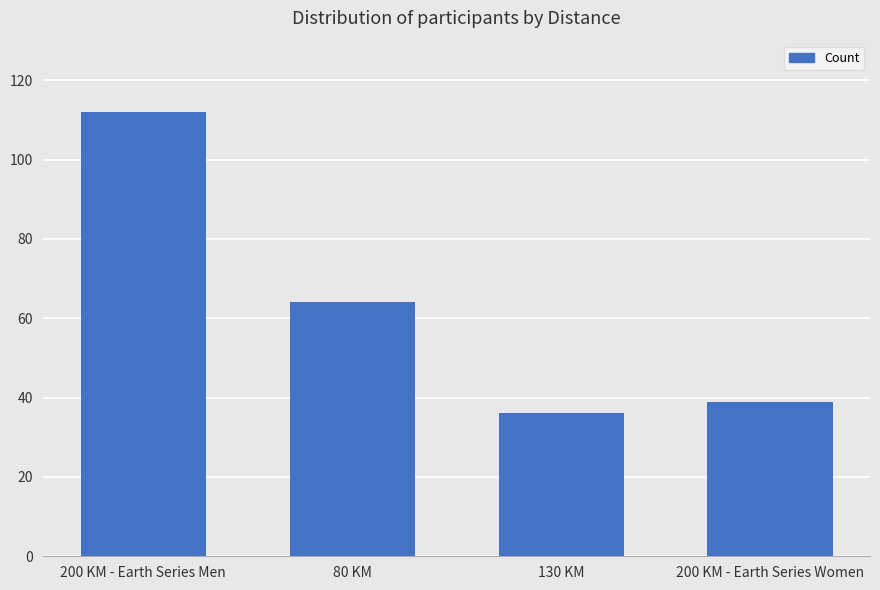

Which category has the highest value across all series?

200 KM - Earth Series Men